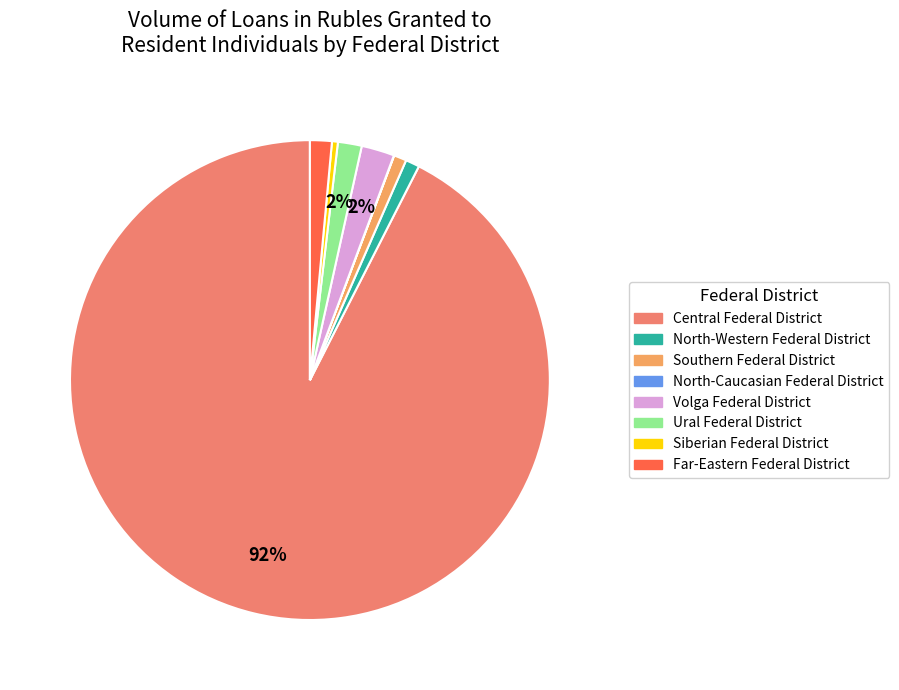

Approximately how many times larger is the value at Siberian Federal District compared to Ural Federal District?

0.2